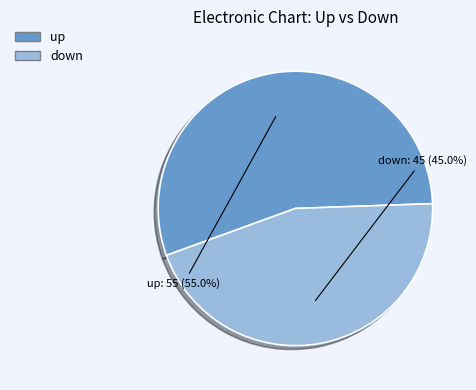

Which category has the smallest portion of the pie?

down